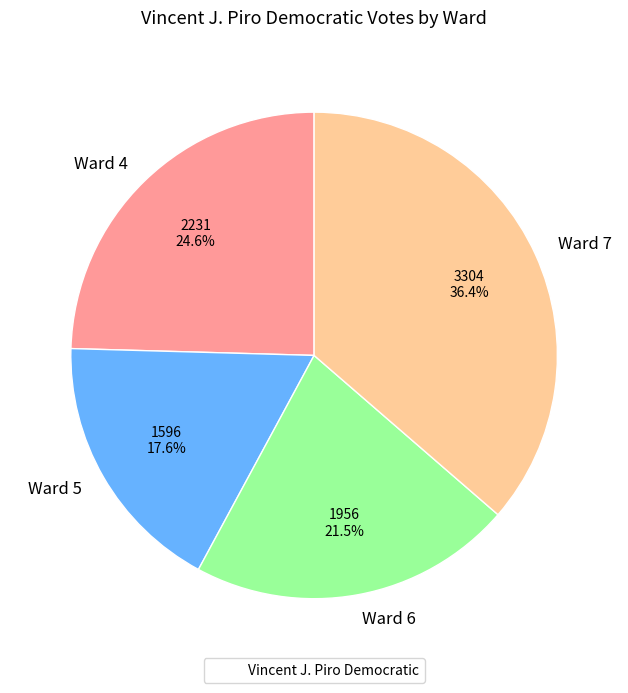

Count the number of slices in the pie.

4